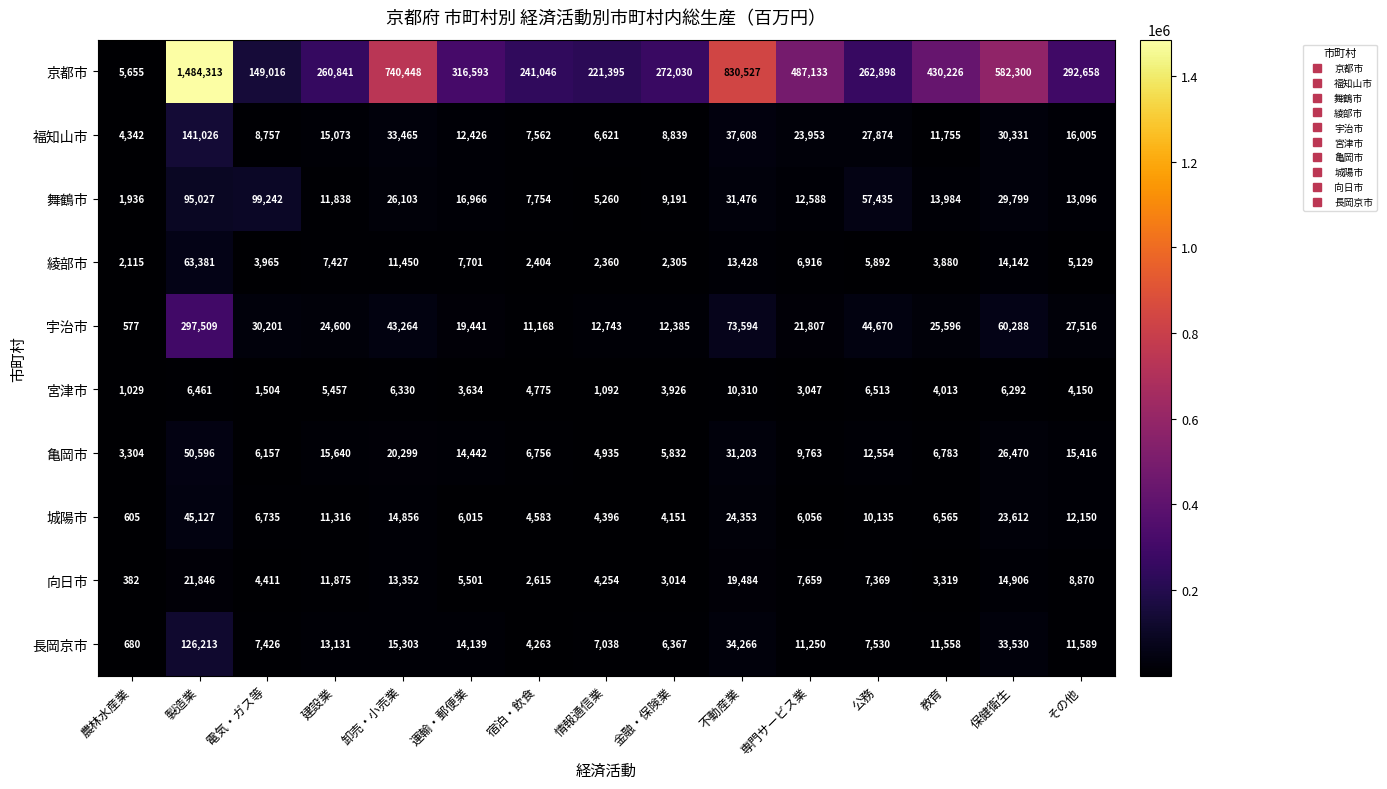

Which series has the largest total across all categories?

京都市